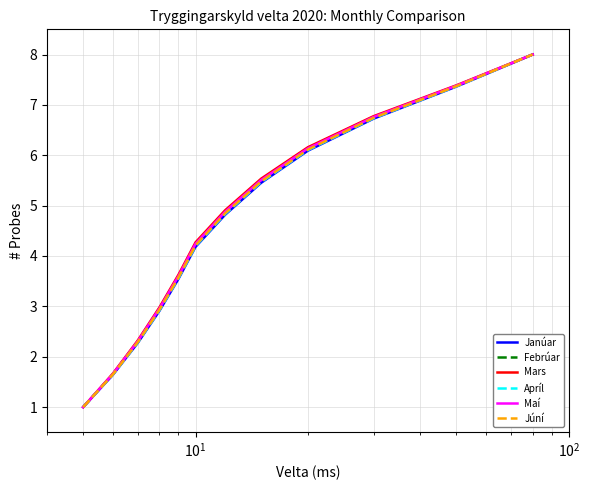

What is the smallest value displayed?

1.0